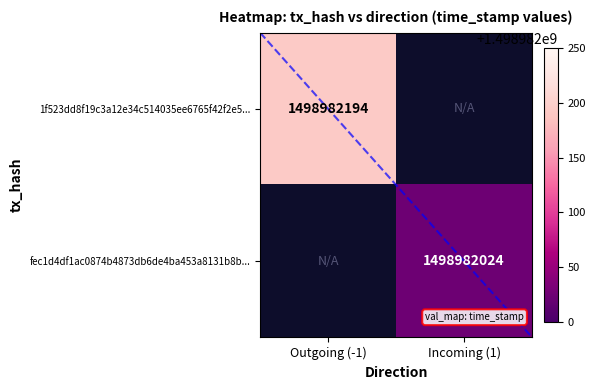

Rank the series by their maximum value, from lowest to highest.

fec1d4df1ac0874b4873db6de4ba453a8131b8b, 1f523dd8f19c3a12e34c514035ee6765f42f2e5